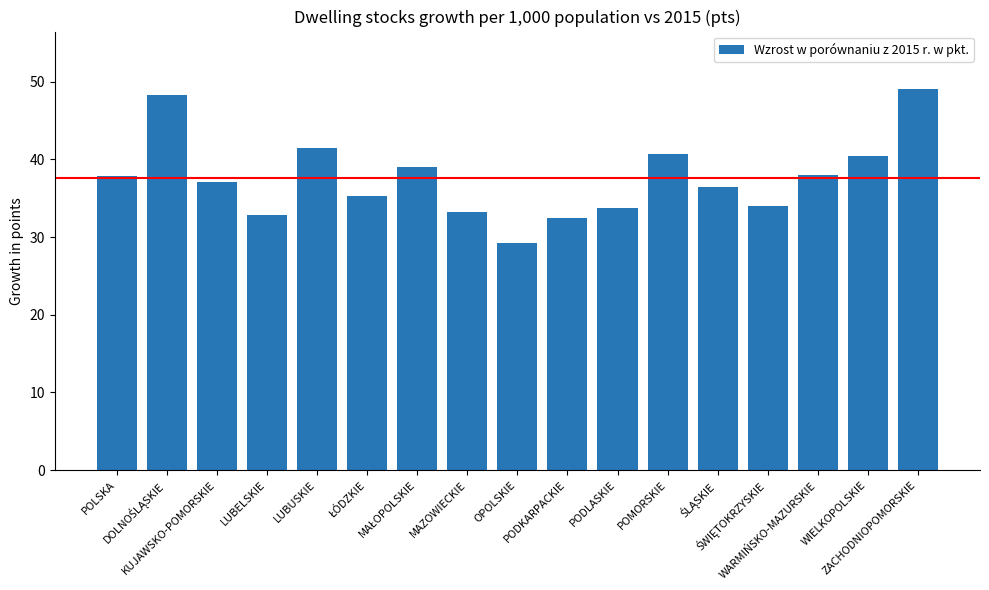

What is the minimum value shown in the chart?

29.3